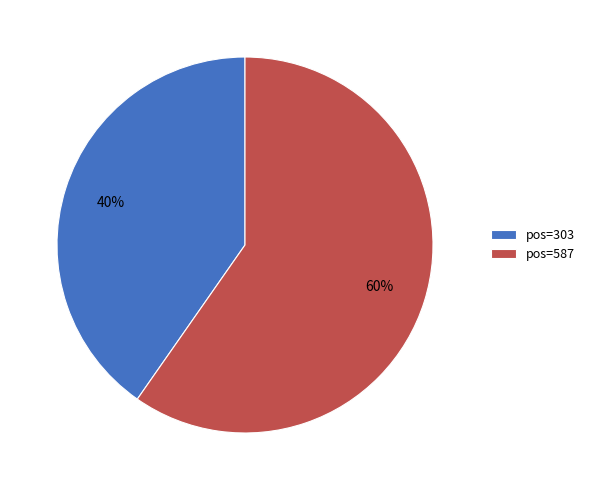

Which has a higher value, pos=587 or pos=303?

pos=587